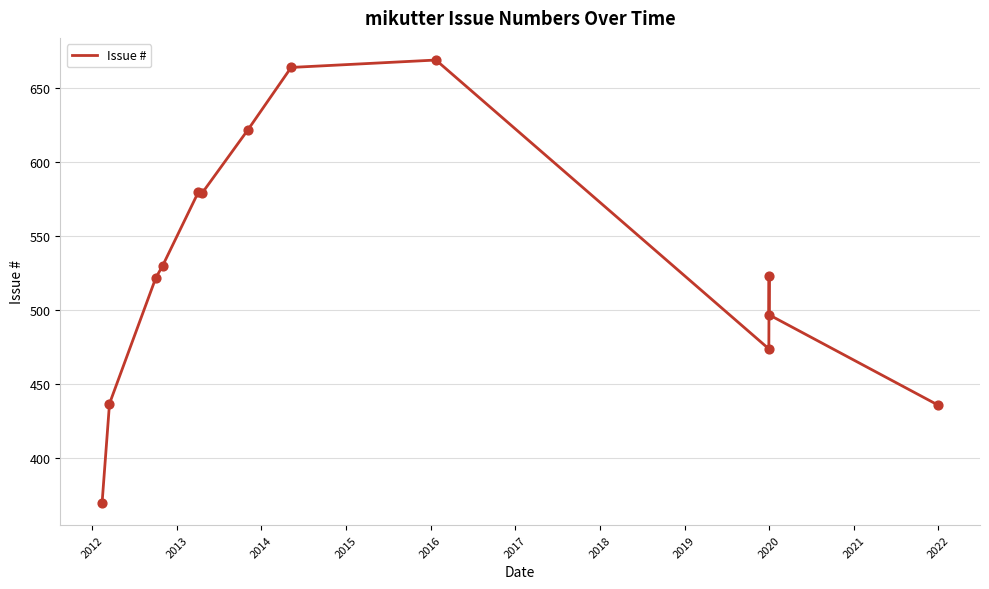

What is the change in value from 2014 to 2016?

+49